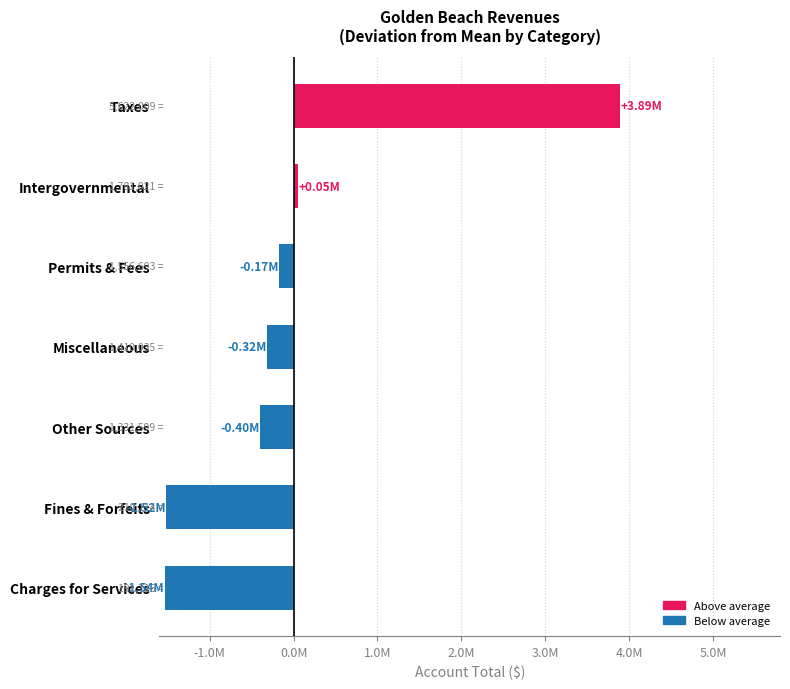

Are the bars horizontal?

Yes